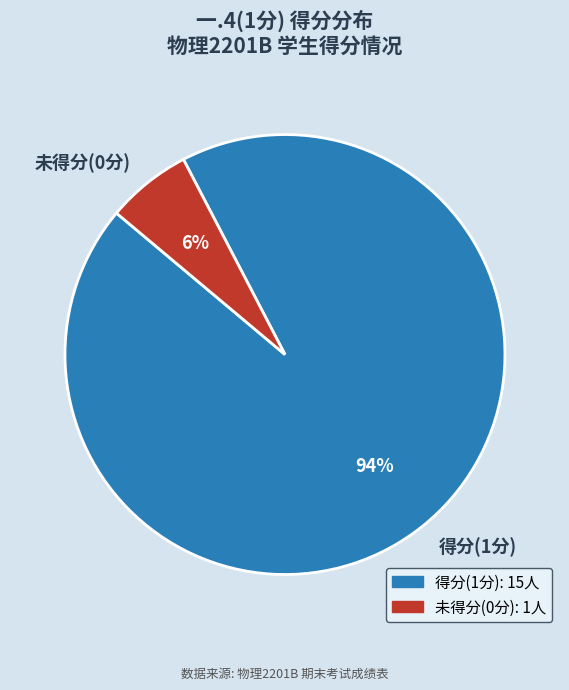

The 得分(1分) slice represents 88% of the pie. True or false?

False